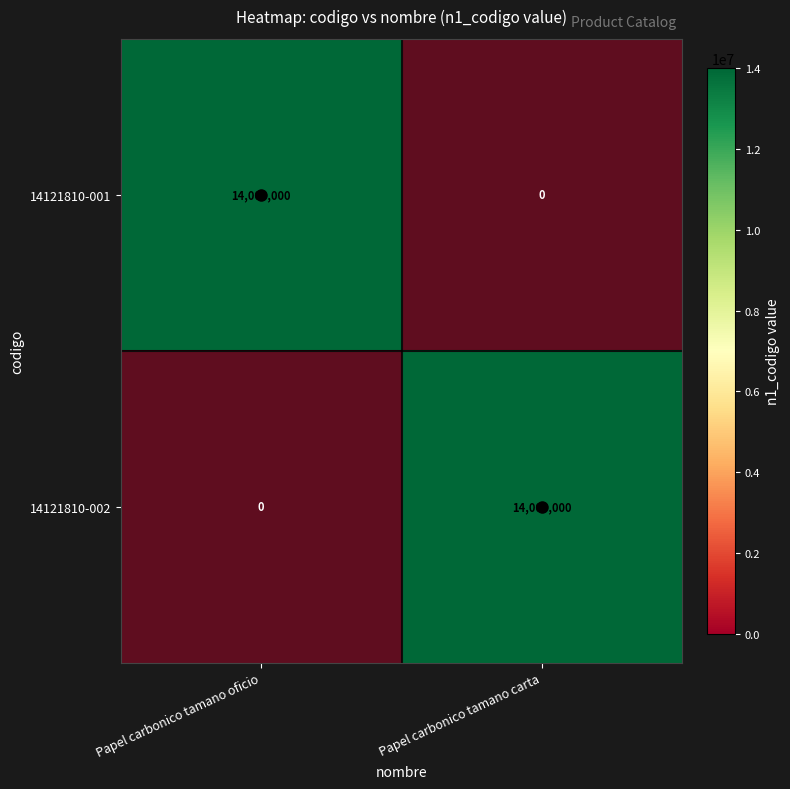

What is the sum of all 14121810-002 values?

14000000